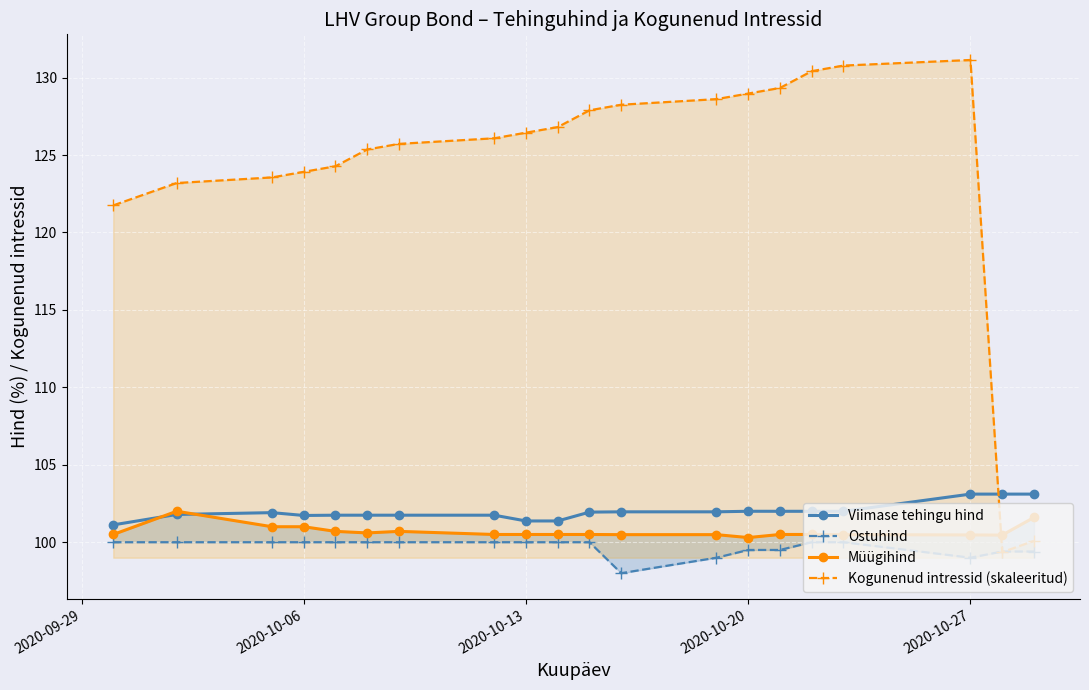

In Kogunenud intressid (skaleeritud), how many points are lower than both neighbors (excluding endpoints)?

1